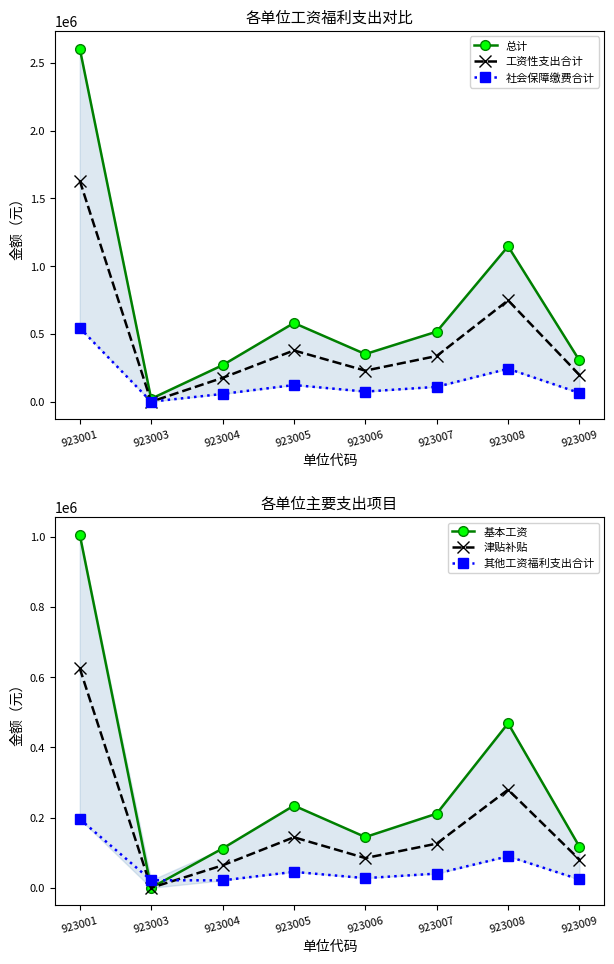

At which label does 津贴补贴 reach its minimum?

923003